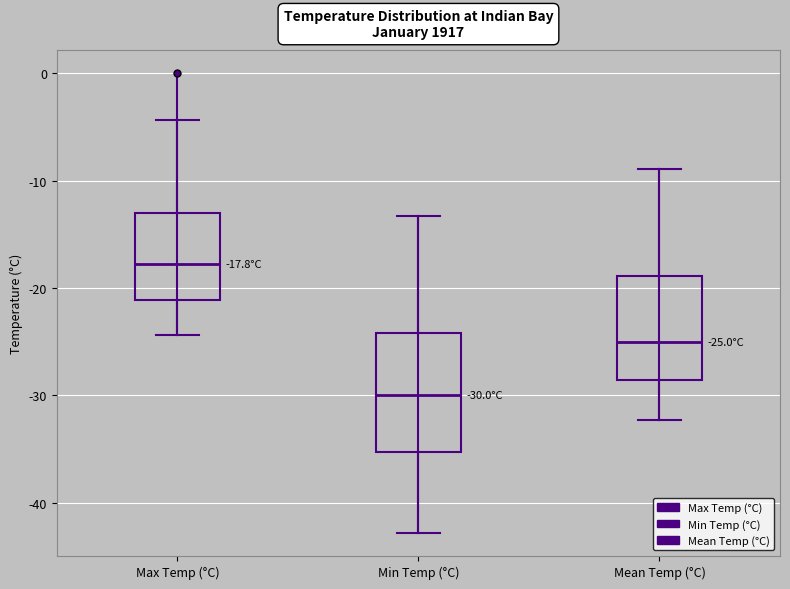

Which box is the tallest, from its lower edge to its upper edge?

Min Temp (°C)